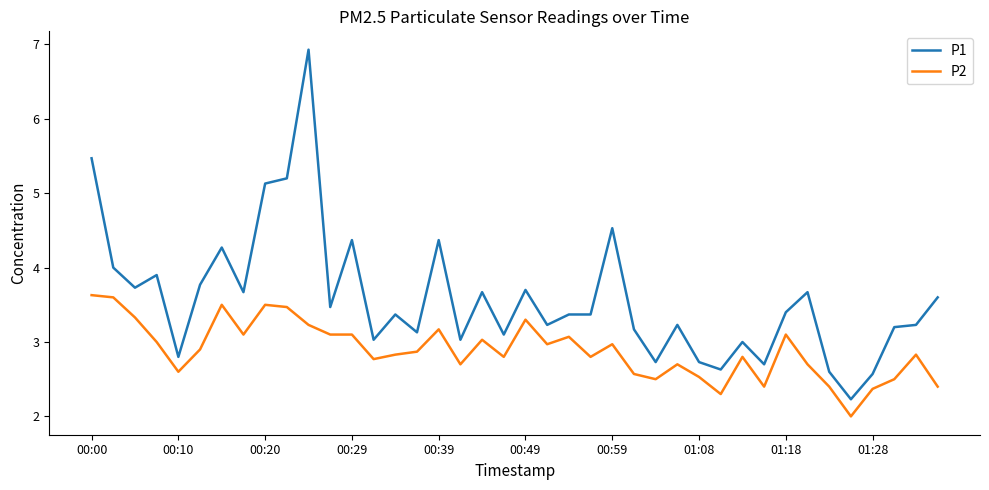

Reading right to left, transcribe all the data shown in this chart.

P1: 3.6	3.2	3.2	2.6	2.2	2.6	3.7	3.4	2.7	3.0	2.6	2.7	3.2	2.7	3.2	4.5	3.4	3.4	3.2	3.7	3.1	3.7	3.0	4.4	3.1	3.4	3.0	4.4	3.5	6.9	5.2	5.1	3.7	4.3	3.8	2.8	3.9	3.7	4.0	5.5
P2: 2.4	2.8	2.5	2.4	2.0	2.4	2.7	3.1	2.4	2.8	2.3	2.5	2.7	2.5	2.6	3.0	2.8	3.1	3.0	3.3	2.8	3.0	2.7	3.2	2.9	2.8	2.8	3.1	3.1	3.2	3.5	3.5	3.1	3.5	2.9	2.6	3.0	3.3	3.6	3.6